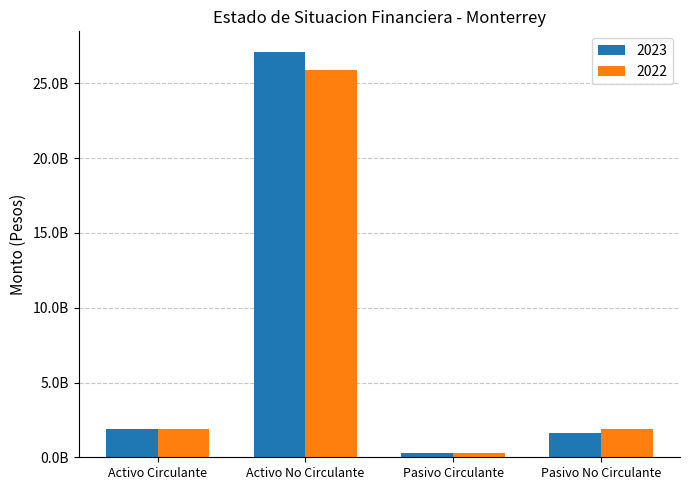

The value of 2023 at Activo No Circulante is 27126294778.7. True or false?

True